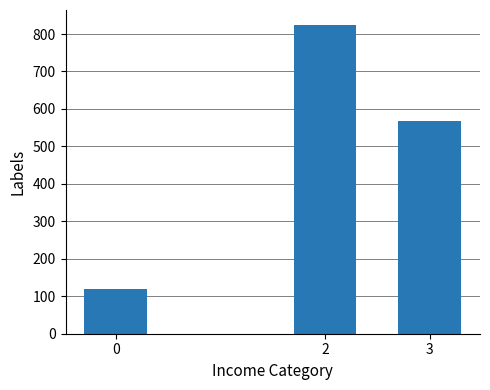

The chart shows a value of 343 at 3. True or false?

False